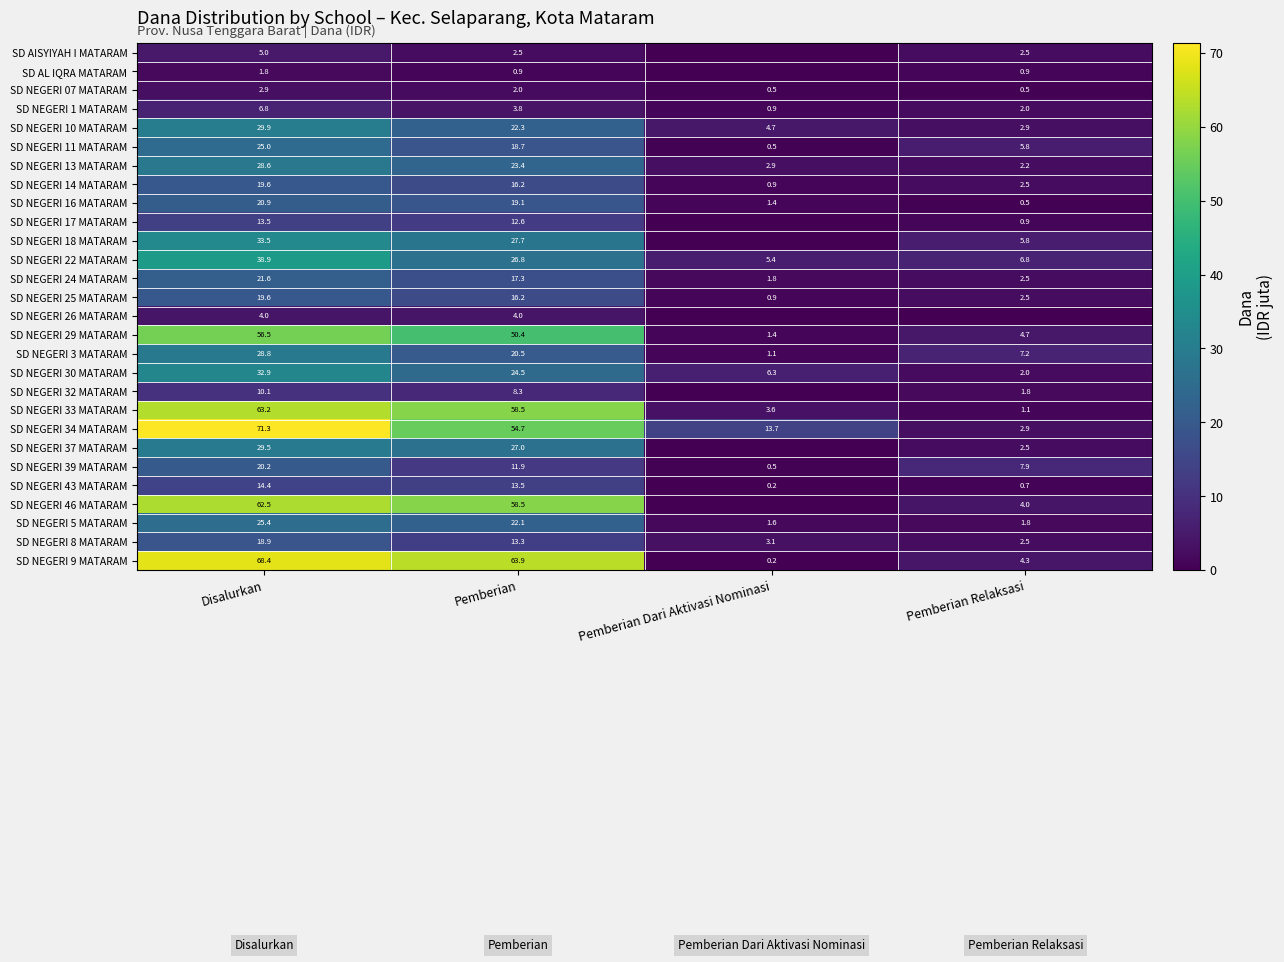

What is the total value across all series at Pemberian?

640.6